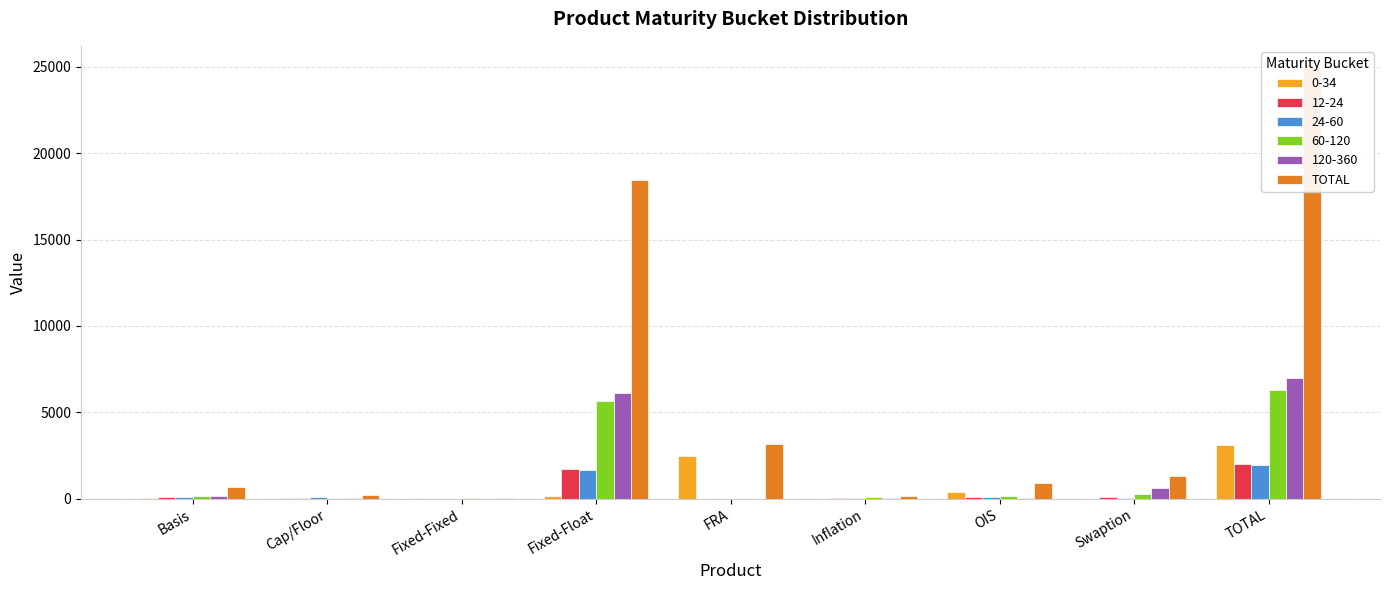

What is the smallest value displayed?

55